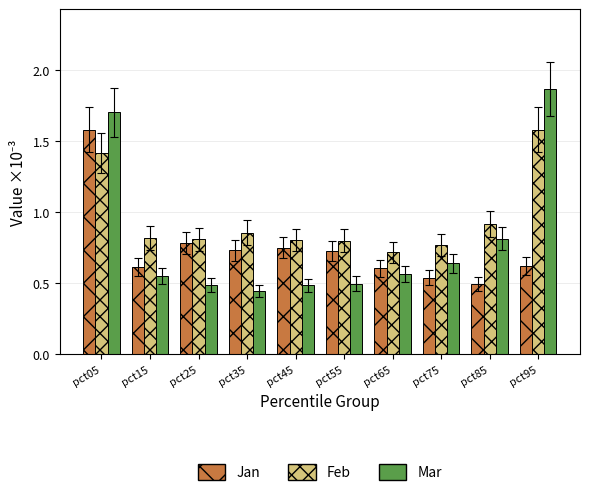

The value of Feb at pct25 is 0.2. True or false?

False